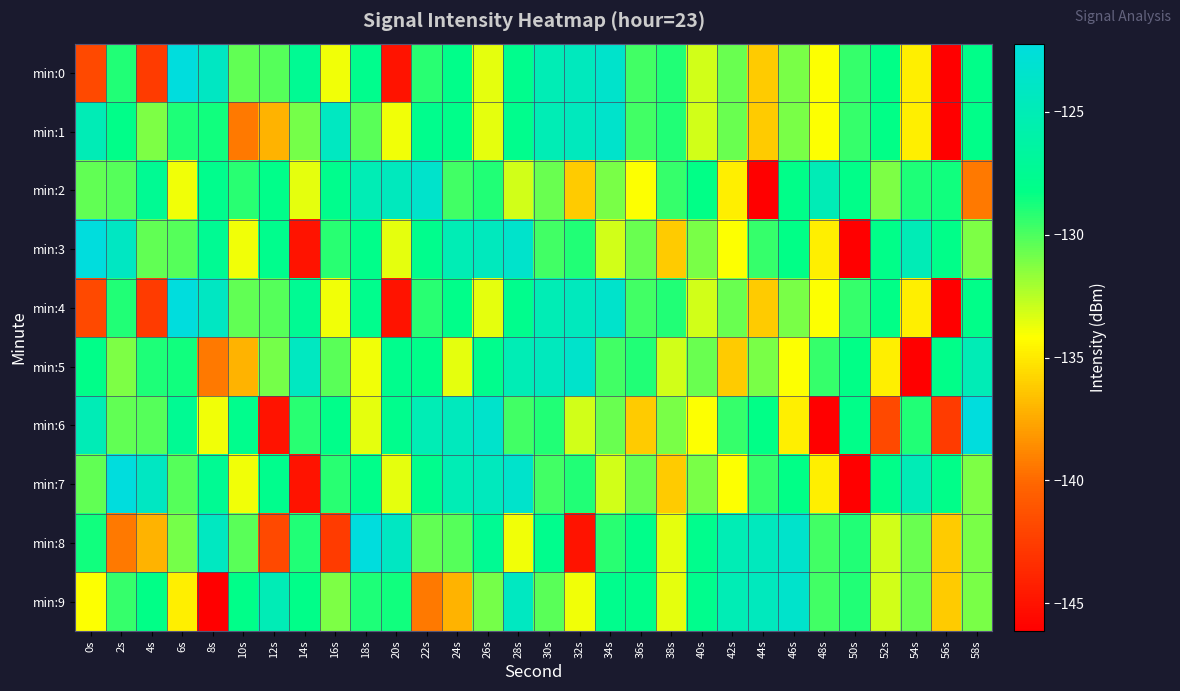

At which category does the chart reach its minimum across all series?

56s